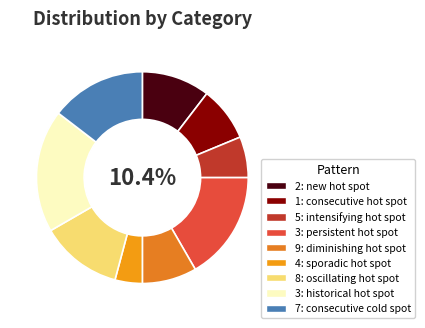

Does any single category account for the majority?

No